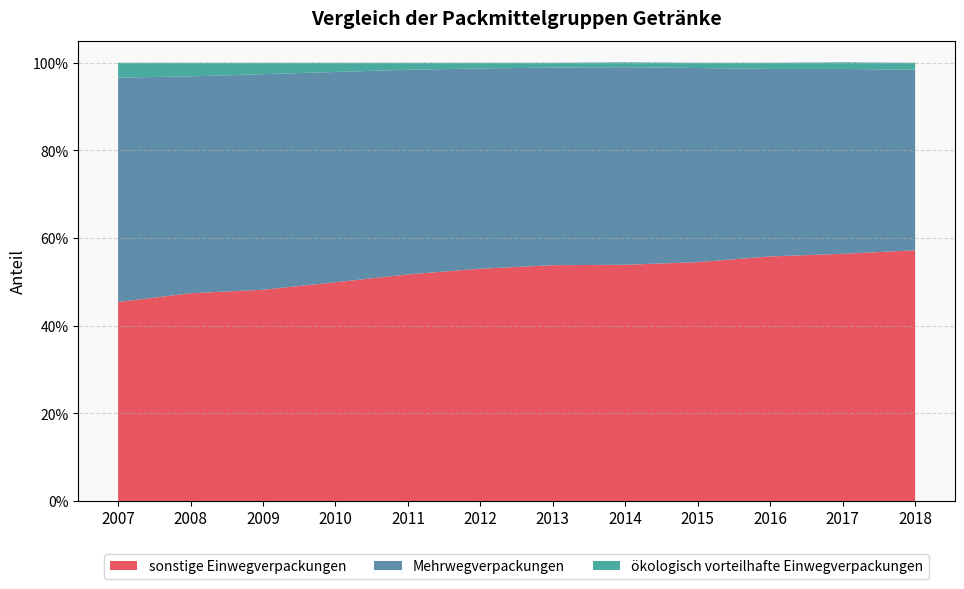

Reading left to right, extract all data points from this chart.

sonstige Einwegverpackungen: 2007=0.5	2008=0.5	2009=0.5	2010=0.5	2011=0.5	2012=0.5	2013=0.5	2014=0.5	2015=0.5	2016=0.6	2017=0.6	2018=0.6
ökologisch vorteilhafte Einwegverpackungen: 2007=0.0	2008=0.0	2009=0.0	2010=0.0	2011=0.0	2012=0.0	2013=0.0	2014=0.0	2015=0.0	2016=0.0	2017=0.0	2018=0.0
Mehrwegverpackungen: 2007=0.5	2008=0.5	2009=0.5	2010=0.5	2011=0.5	2012=0.5	2013=0.5	2014=0.5	2015=0.4	2016=0.4	2017=0.4	2018=0.4